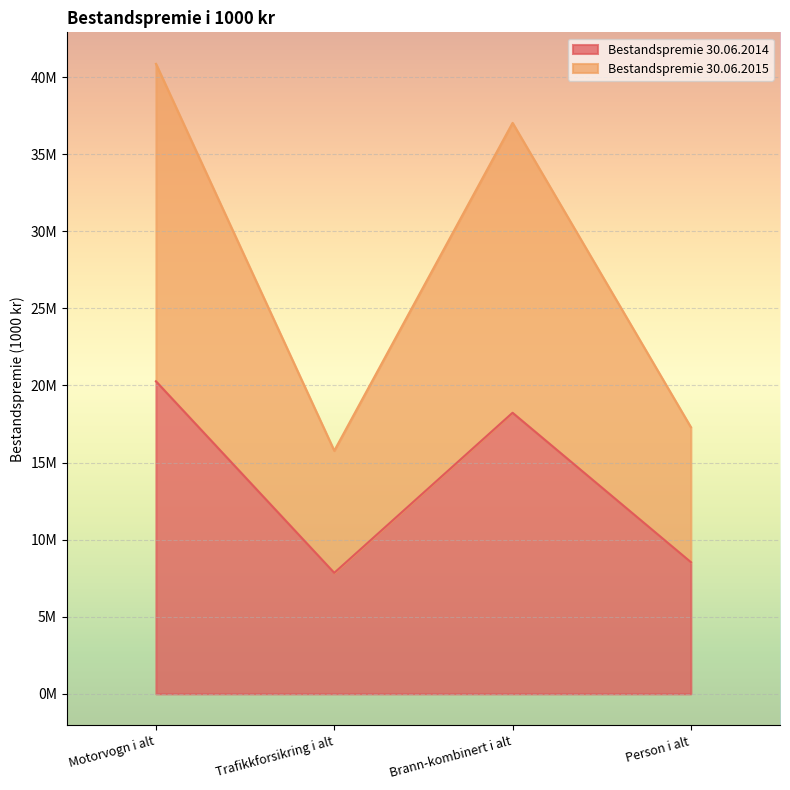

What is the sum of the Bestandspremie 30.06.2014 values at Motorvogn i alt and Brann-kombinert i alt?

38499513